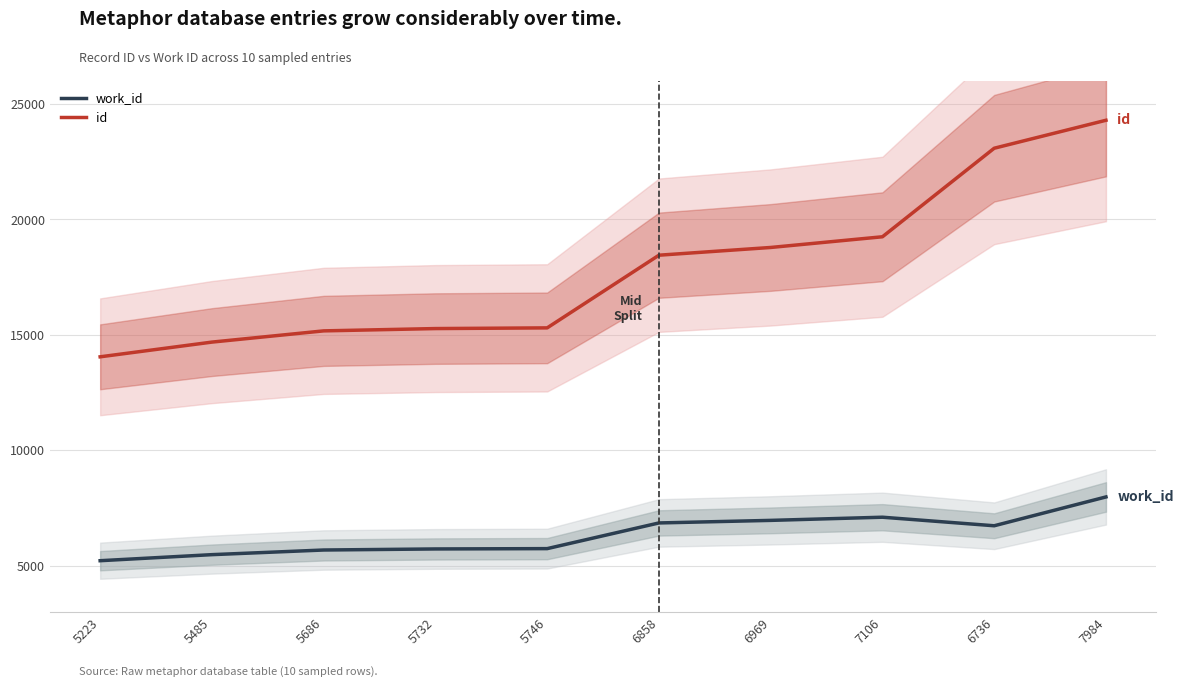

What position from the left is 5746?

5